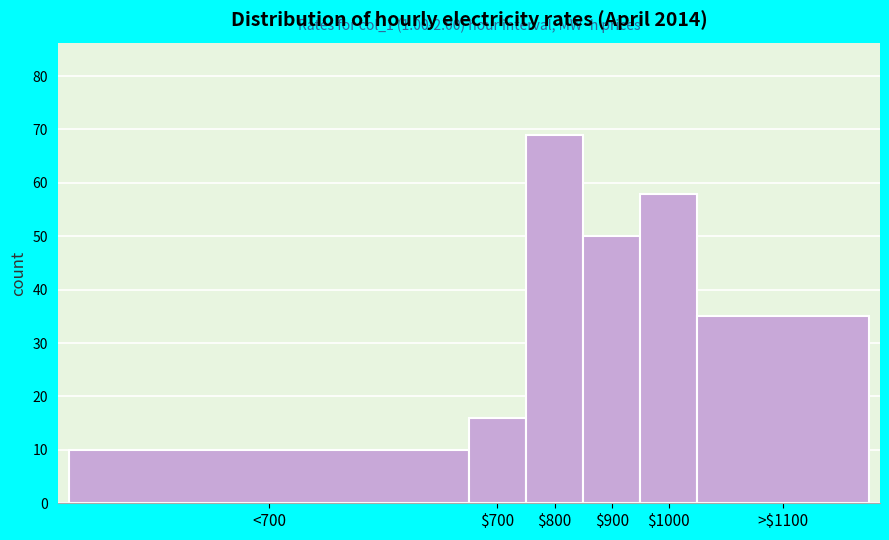

Reading left to right, extract all data points from this chart.

10	16	69	50	58	35